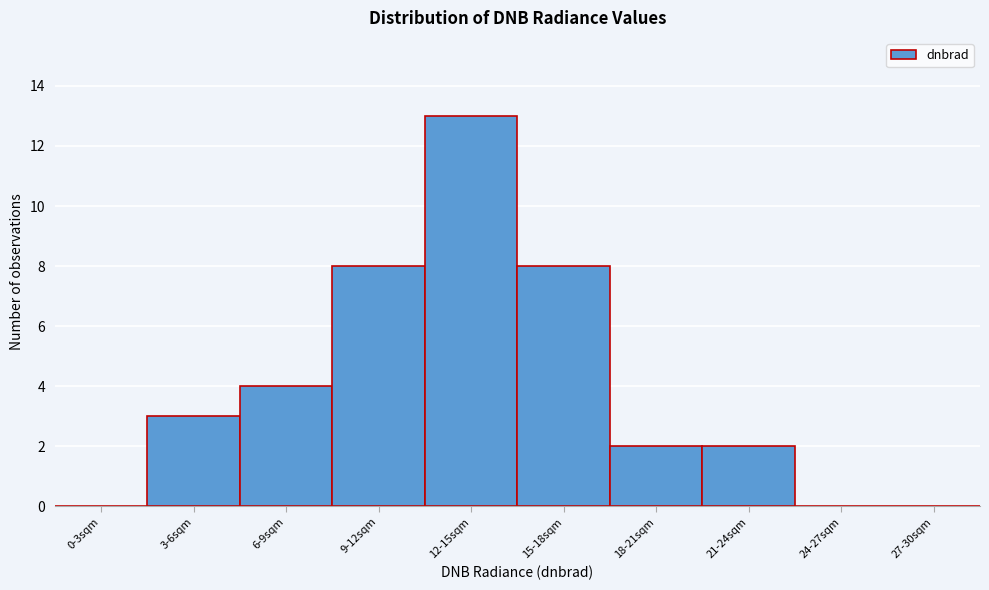

Reading left to right, what are all the values shown in this chart?

0-3sqm=0	3-6sqm=3	6-9sqm=4	9-12sqm=8	12-15sqm=13	15-18sqm=8	18-21sqm=2	21-24sqm=2	24-27sqm=0	27-30sqm=0